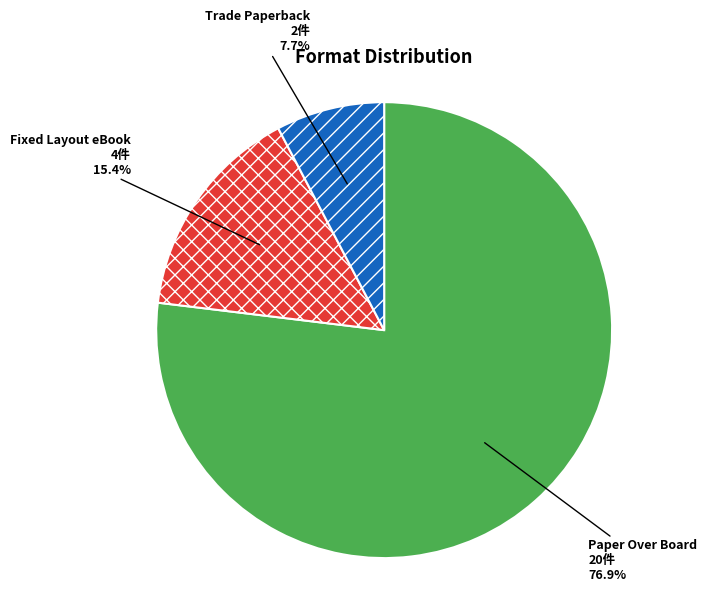

How many slices are in this pie chart?

3